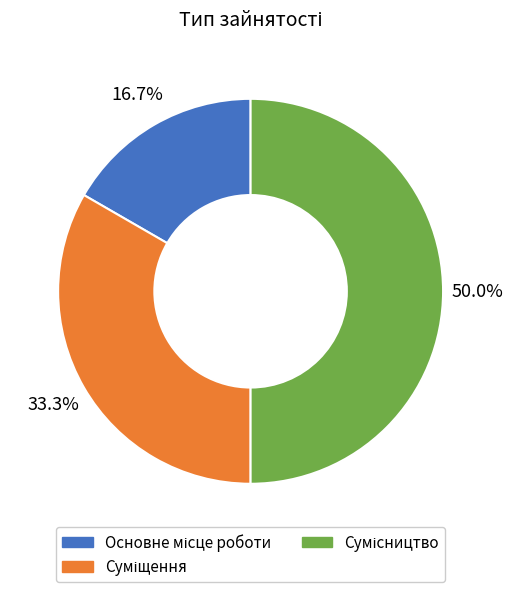

Is it true that Сумісництво is 42% of the pie?

False